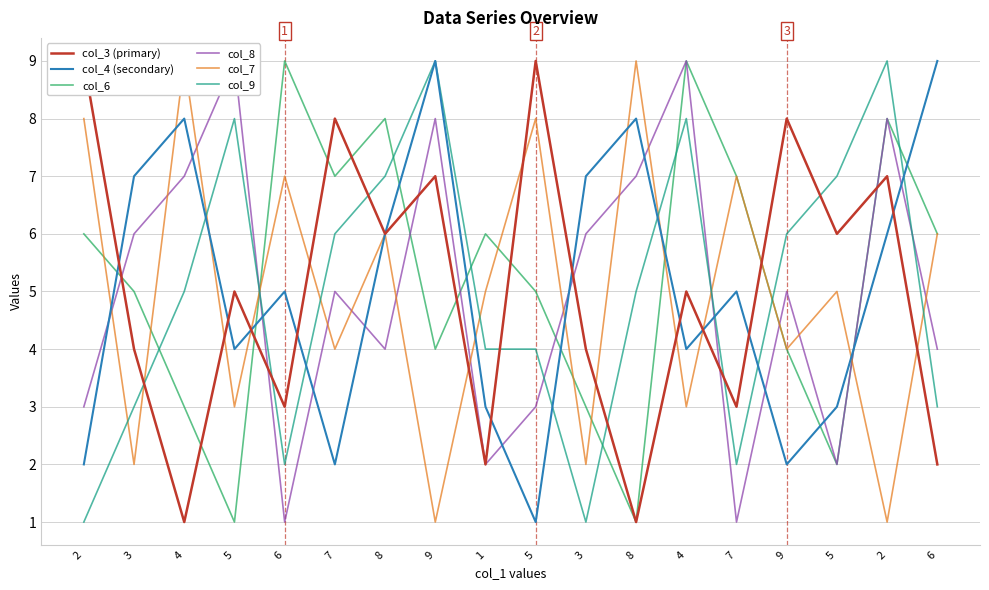

What are all the series names shown in the legend?

col_3 (primary), col_4 (secondary), col_6, col_8, col_7, col_9